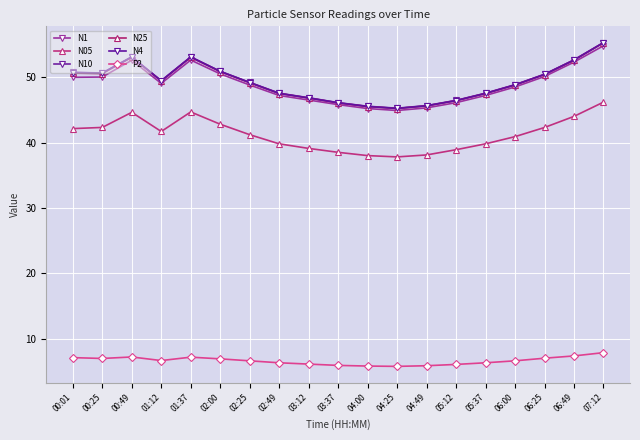

True or false: N25 has a value of 50.4 at 06:25.

True